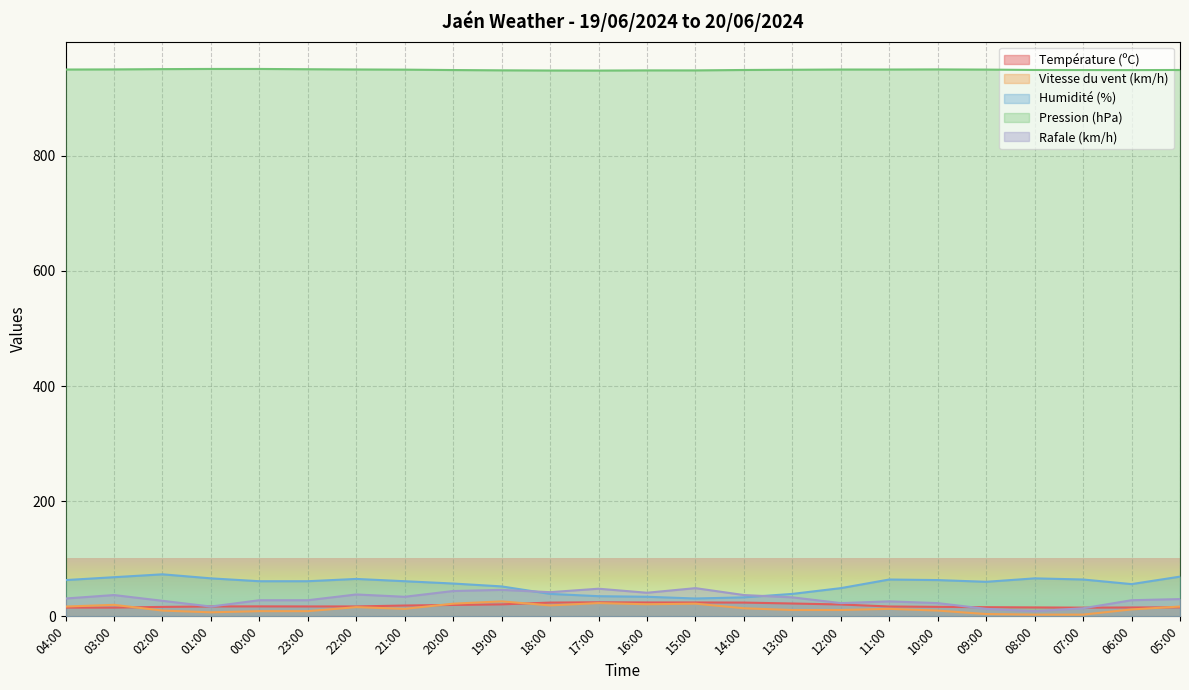

Is it true that Température (ºC) equals 6.7 at 05:00?

False